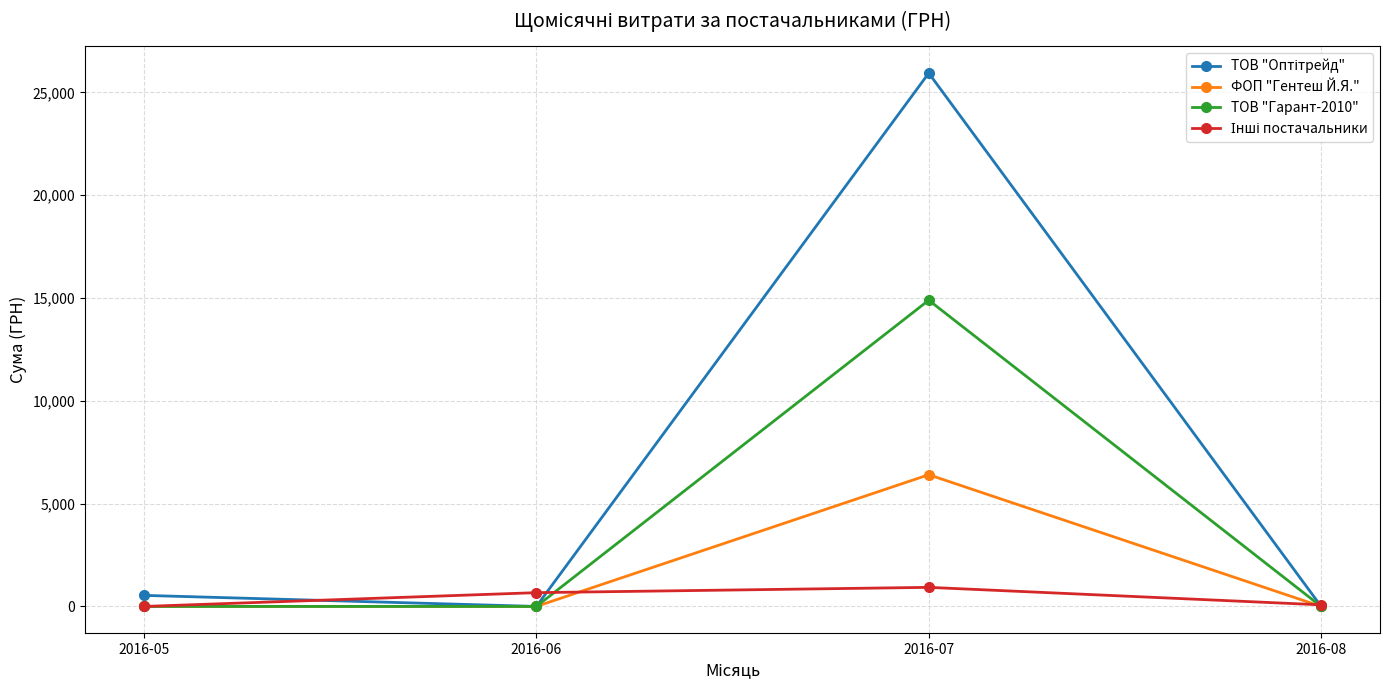

At which category is the sum across all series the highest?

2016-07